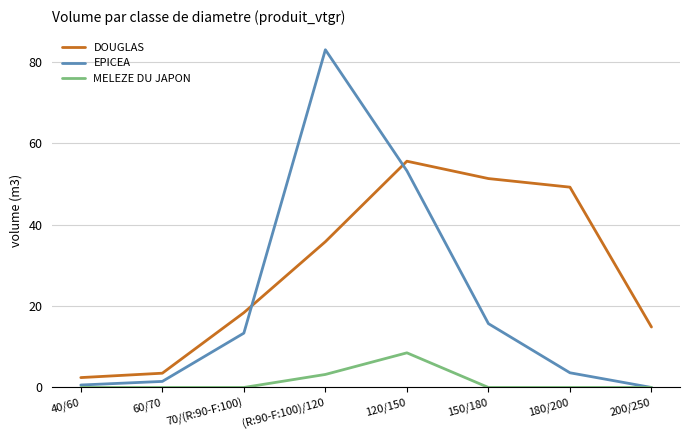

Reading left to right, what are all the values shown in this chart?

DOUGLAS: 40/60=2.4	60/70=3.5	70/(R:90-F:100)=18.4	(R:90-F:100)/120=35.8	120/150=55.6	150/180=51.3	180/200=49.2	200/250=14.9
EPICEA: 40/60=0.6	60/70=1.5	70/(R:90-F:100)=13.4	(R:90-F:100)/120=83.0	120/150=53.2	150/180=15.7	180/200=3.6	200/250=0.0
MELEZE DU JAPON: 40/60=0.0	60/70=0.0	70/(R:90-F:100)=0.0	(R:90-F:100)/120=3.2	120/150=8.5	150/180=0.0	180/200=0.0	200/250=0.0